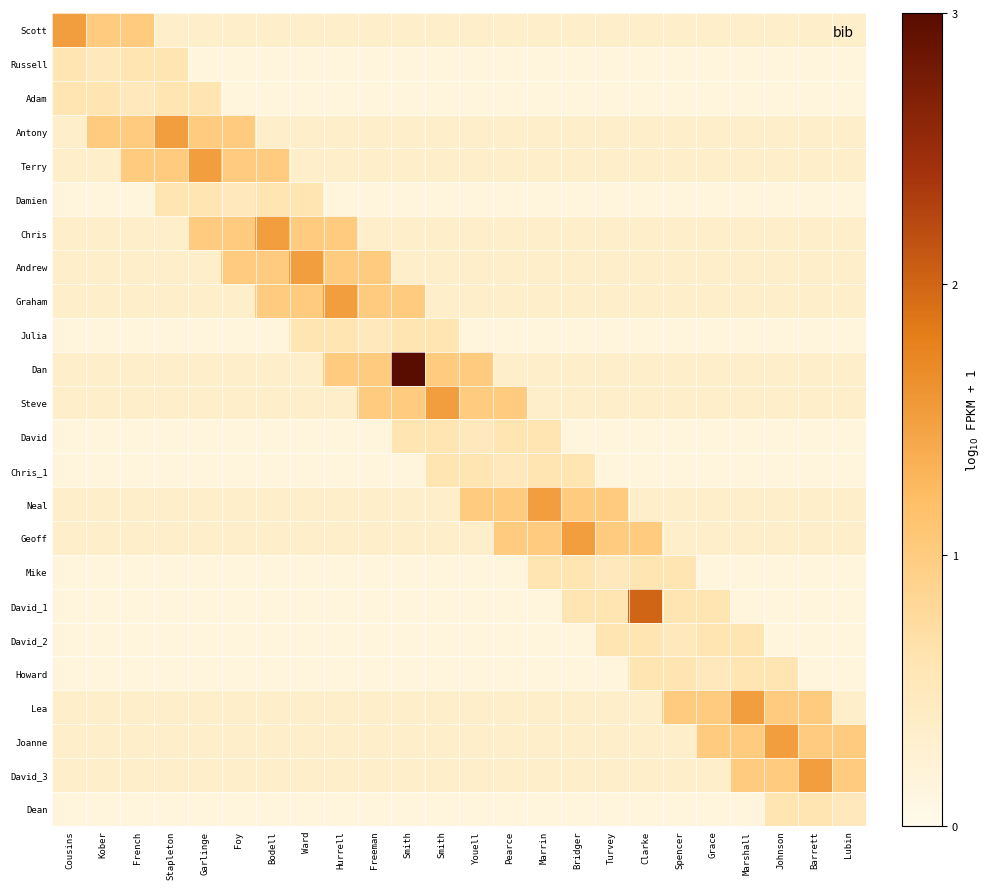

At how many categories does at least one series exceed 0?

24